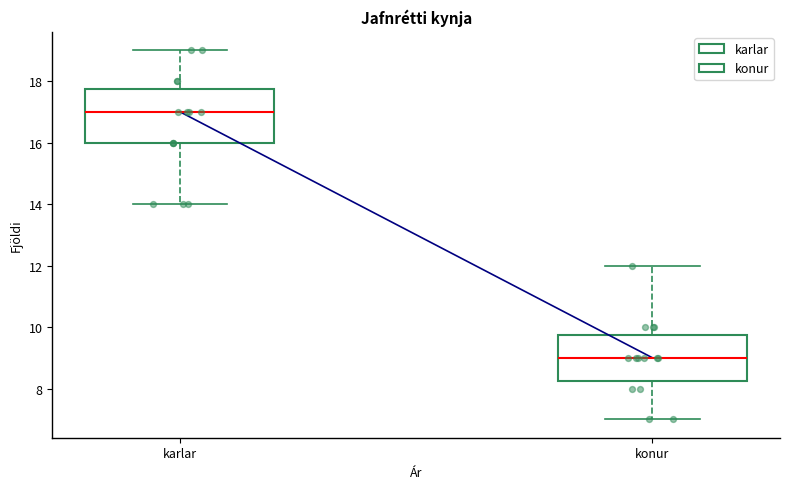

Reading left to right, read every box against the y-axis: the position of its median line, the range the box covers, and the ends of its whiskers. The values are not printed on the chart, so give them approximately, as read against the axis.

karlar: median 17.0, box 16.0 to 17.8, whiskers 14.0 to 19.0
konur: median 9.0, box 8.2 to 9.8, whiskers 7.0 to 12.0